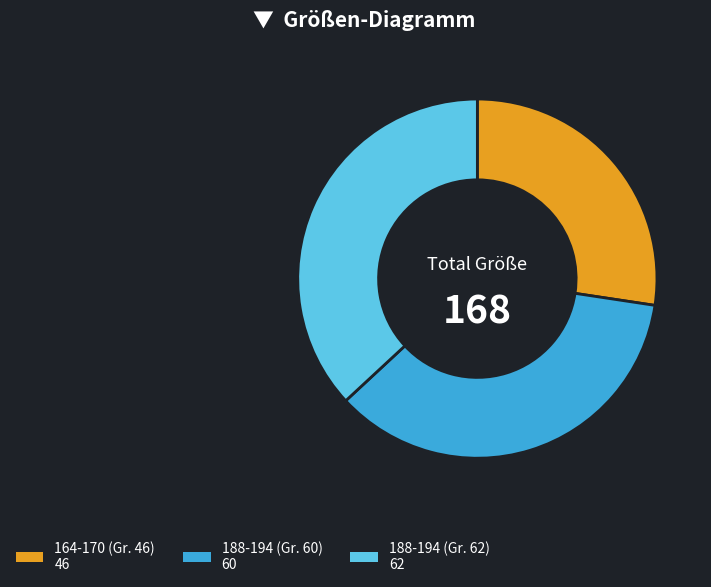

Is there any slice that represents more than half of the pie?

No